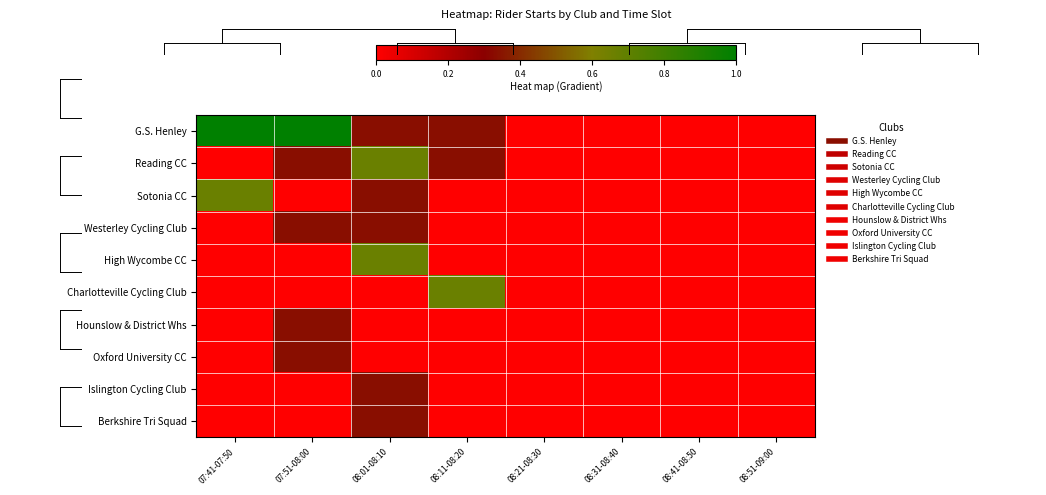

At 08:11-08:20, list the series in order from smallest to largest.

Sotonia CC, Westerley Cycling Club, High Wycombe CC, Hounslow & District Whs, Oxford University CC, Islington Cycling Club, Berkshire Tri Squad, G.S. Henley, Reading CC, Charlotteville Cycling Club